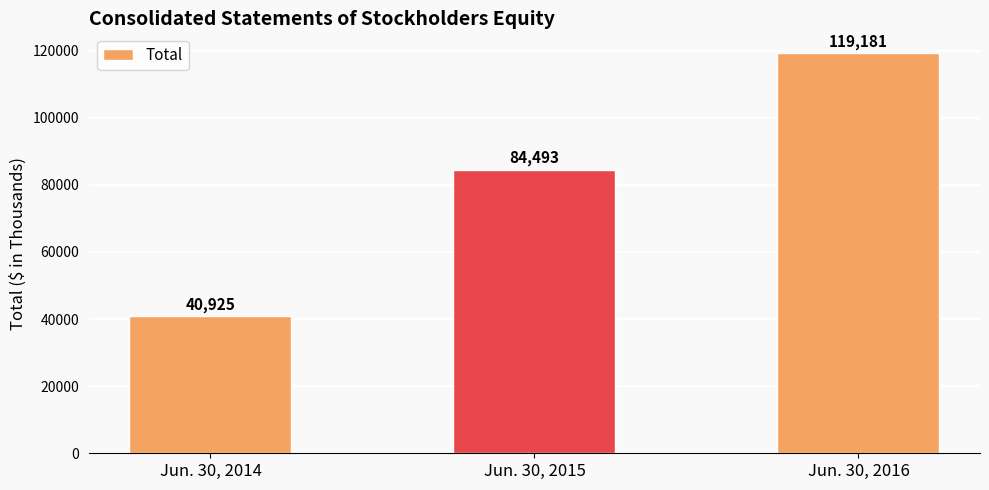

Rank the categories by value from lowest to highest.

Jun. 30, 2014, Jun. 30, 2015, Jun. 30, 2016